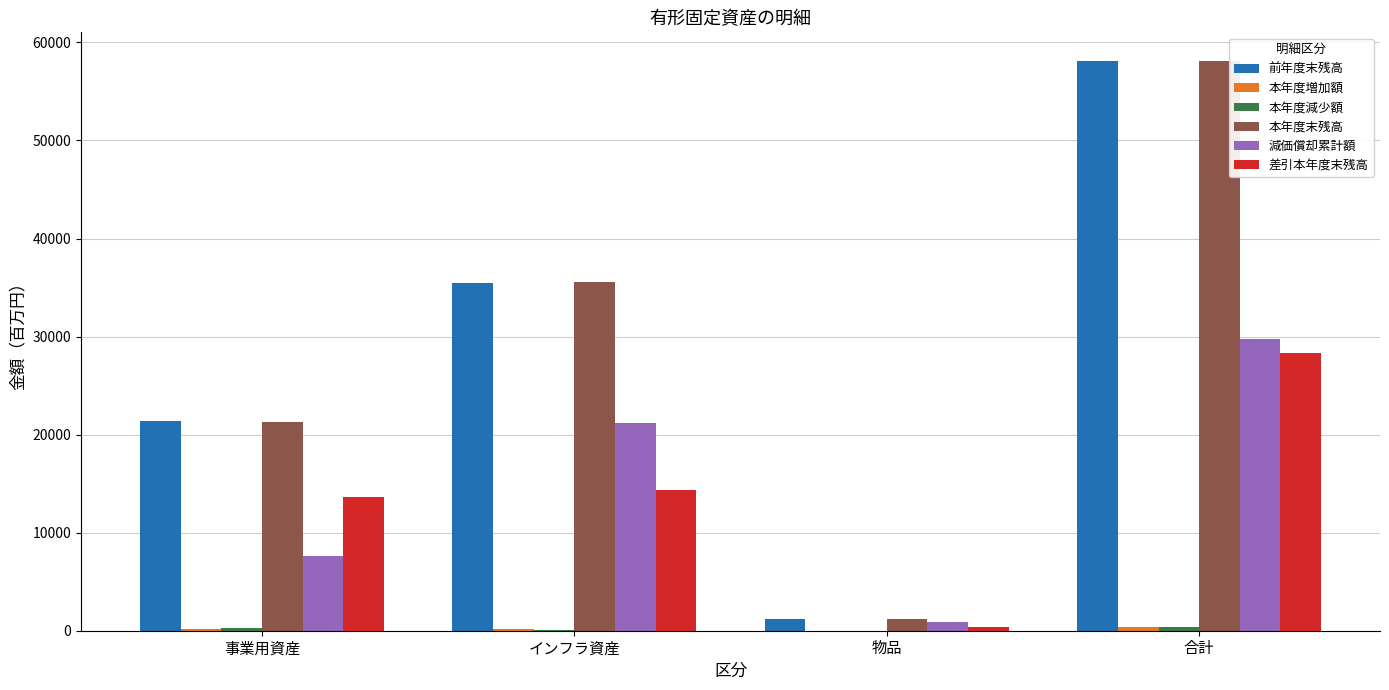

What is the highest value of the 本年度末残高 series?

58120